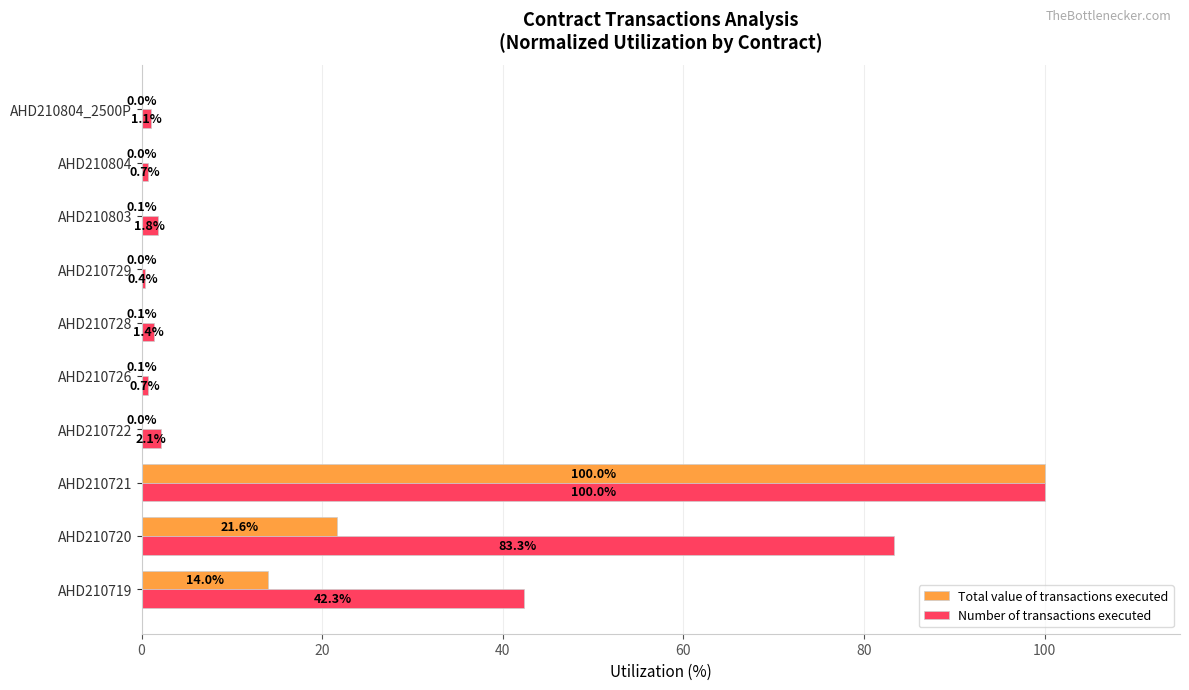

Where is Number of transactions executed nearest to the value 50?

AHD210719